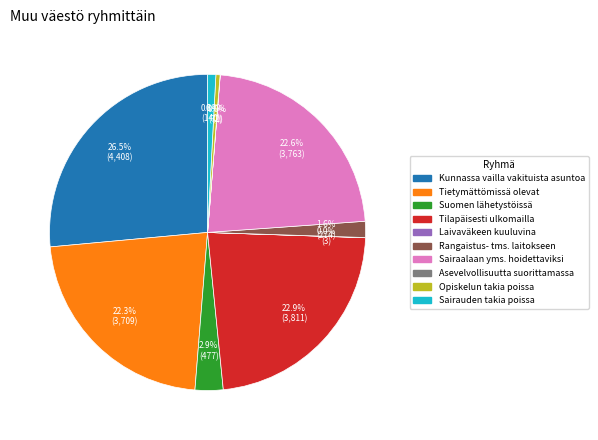

Which category has the biggest portion of the pie?

Kunnassa vailla vakituista asuntoa